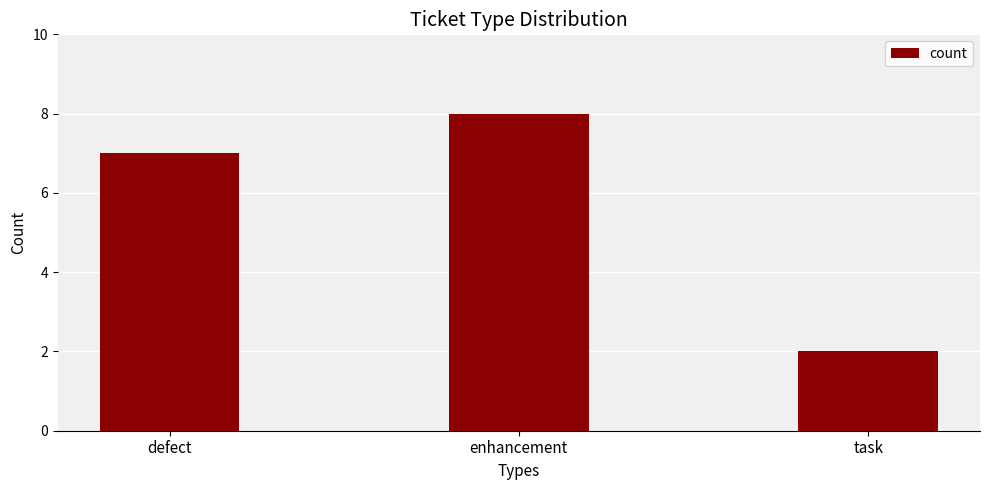

What is the ratio of the value at defect to the value at enhancement?

0.9